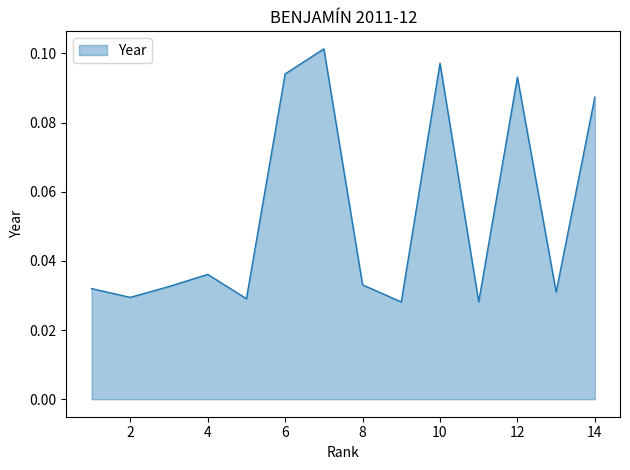

How many interior local valleys (lower than both neighbors) does the data have?

5